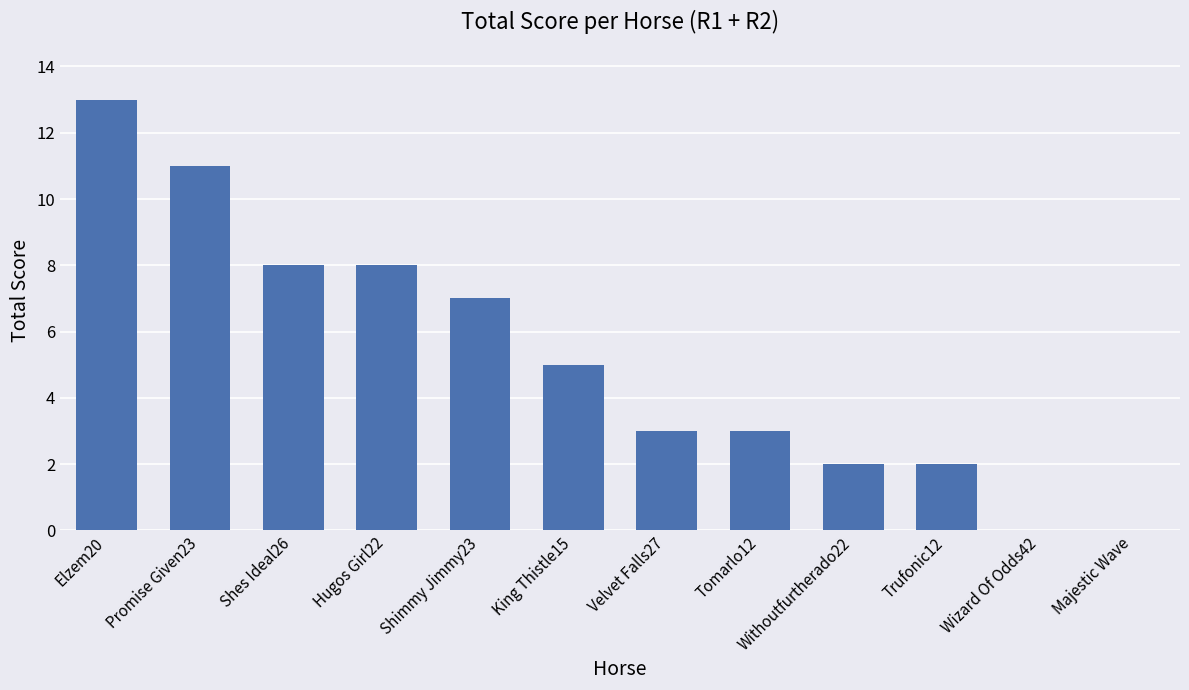

What is the greatest value displayed?

13